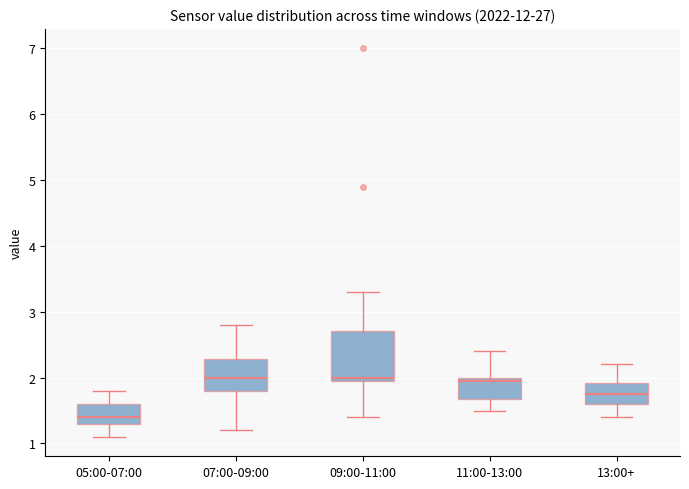

Comparing the boxes themselves (not the whiskers), which one is the tallest?

09:00-11:00